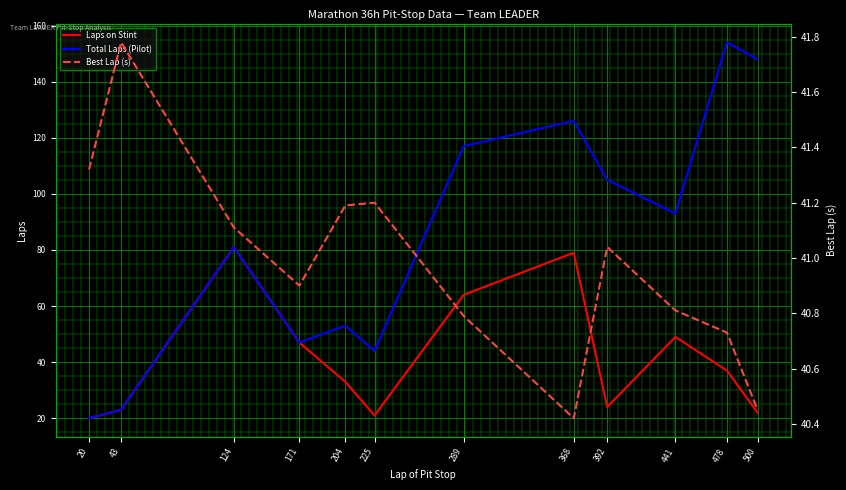

At which label does Best Lap (s) reach its minimum?

368